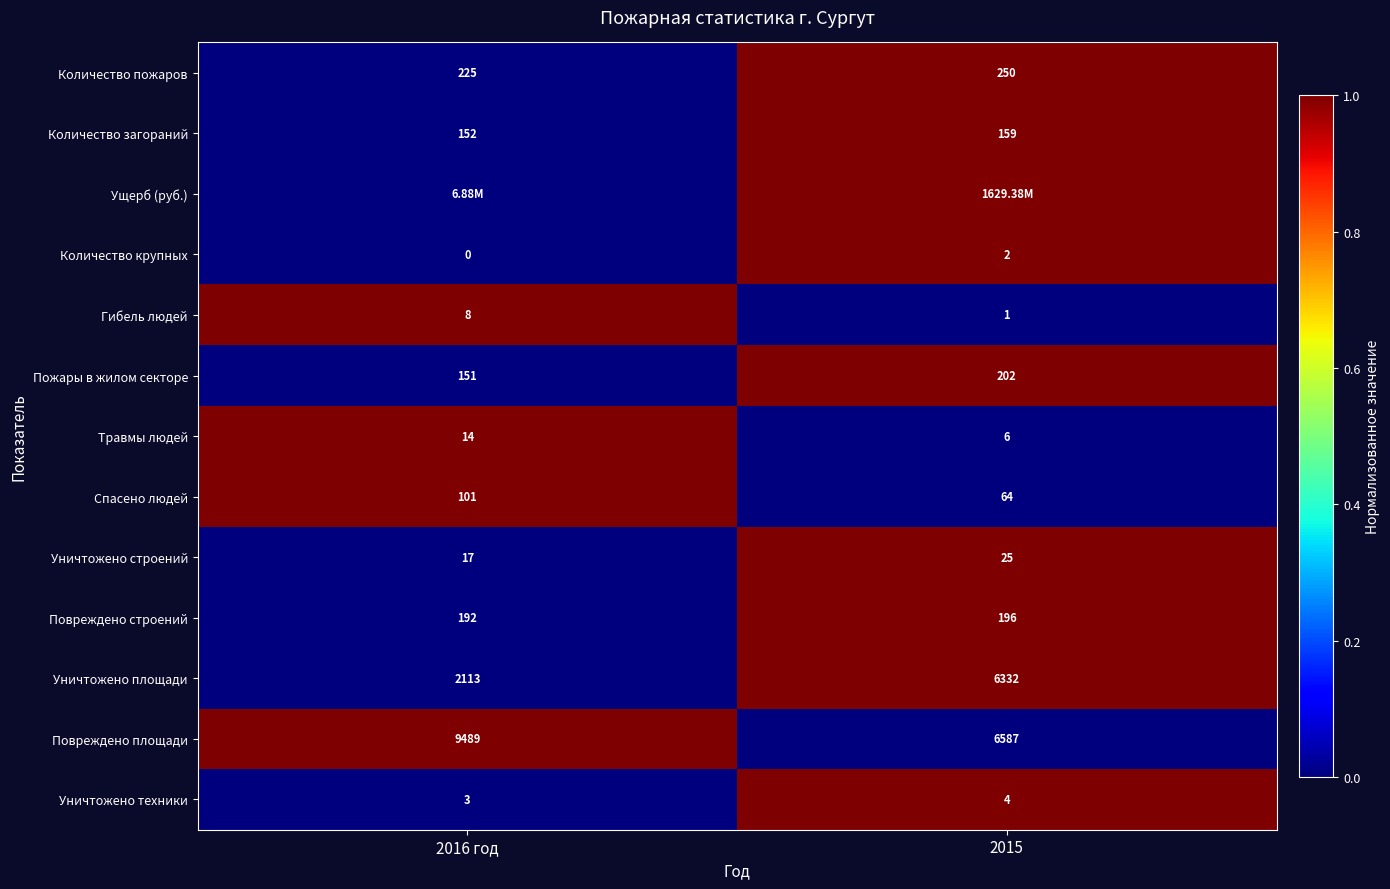

At which category is the sum across all series the highest?

2015